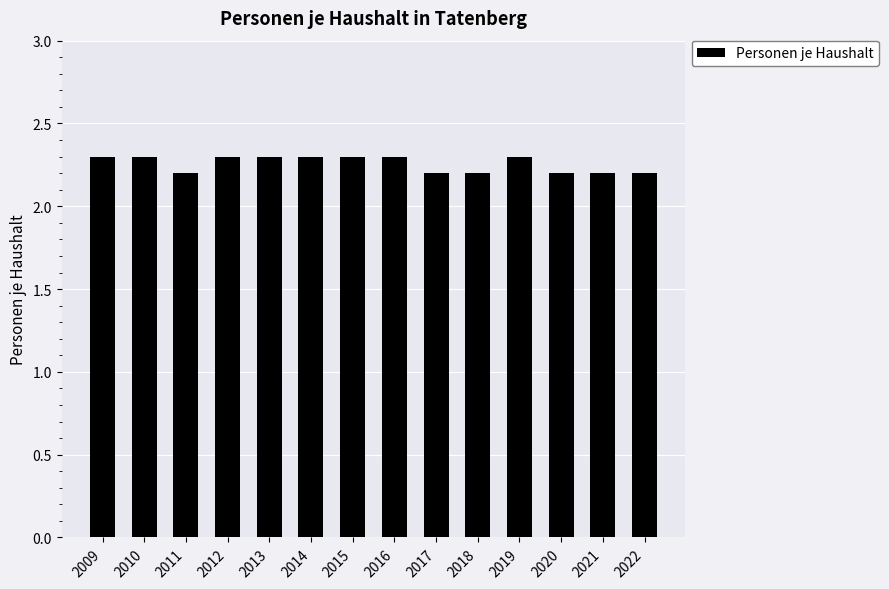

Does the chart contain stacked bars?

No